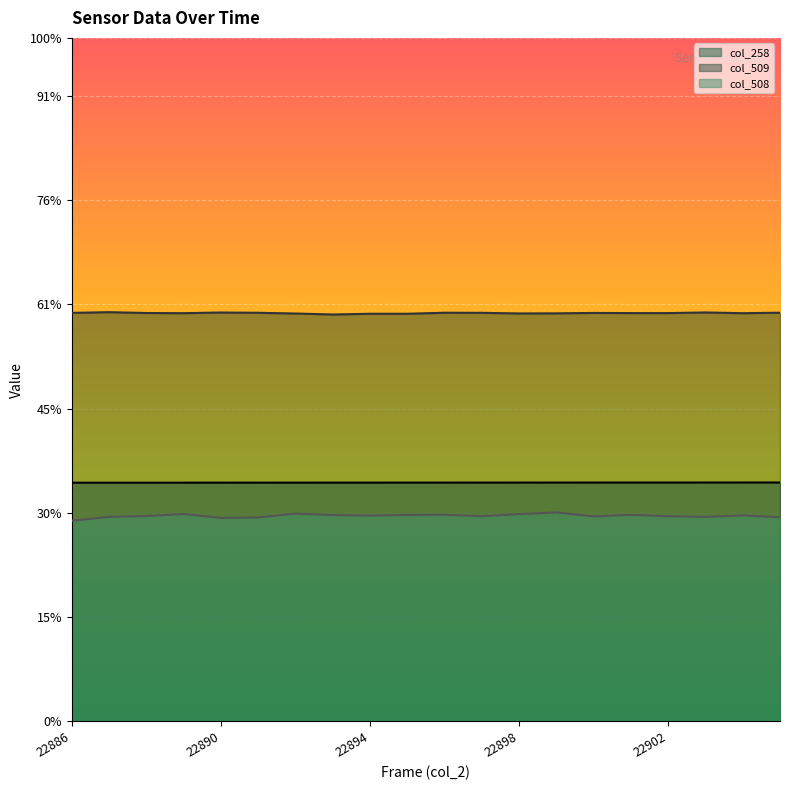

True or false: col_258 and col_508 cross at least once.

False